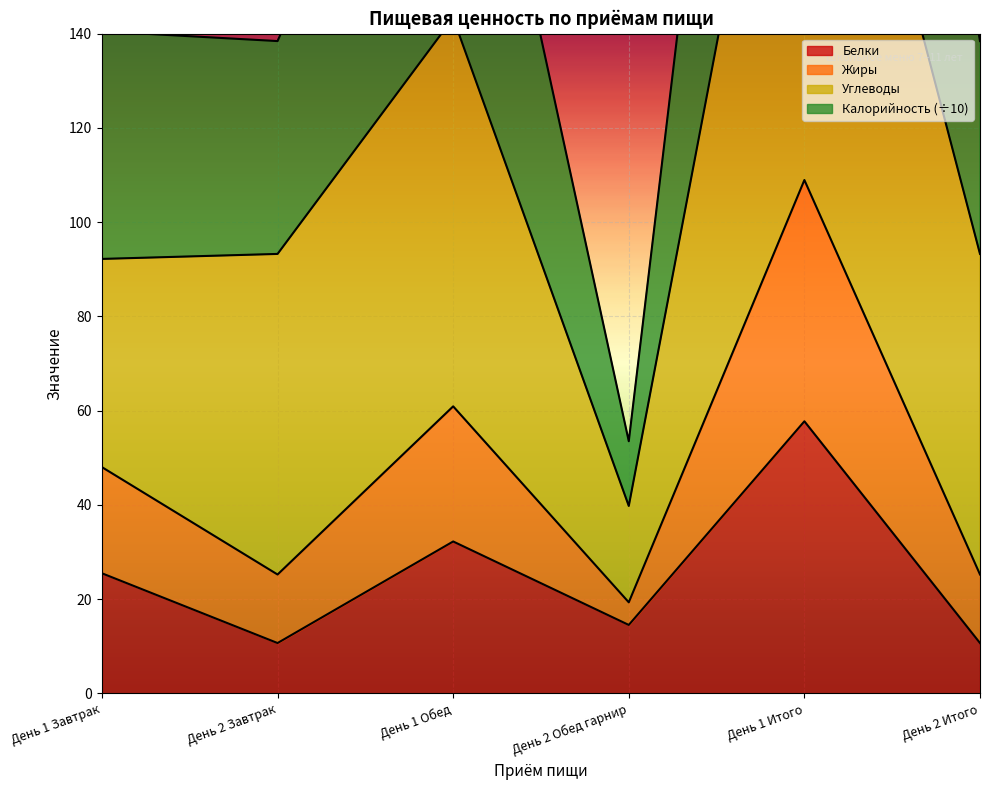

The value of Белки at День 1 Обед is 32.2. True or false?

True